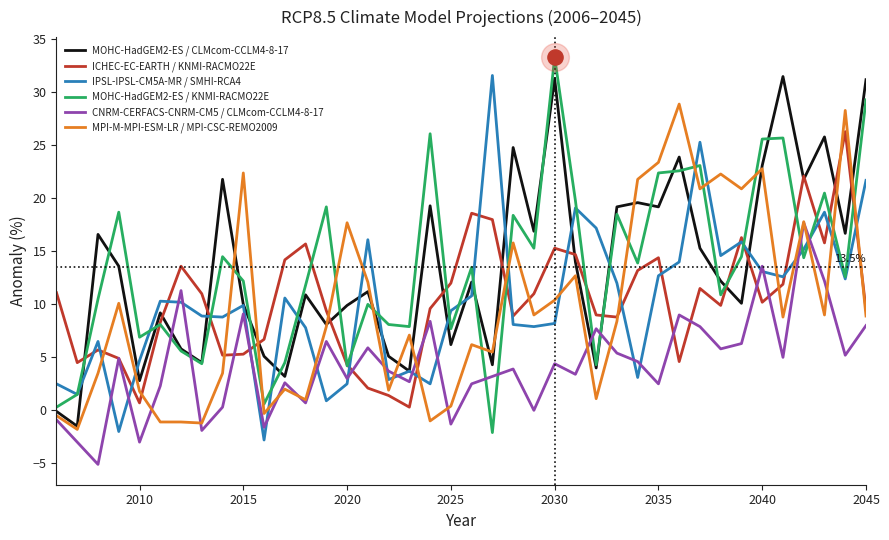

What is the maximum value for MOHC-HadGEM2-ES / KNMI-RACMO22E?

33.3